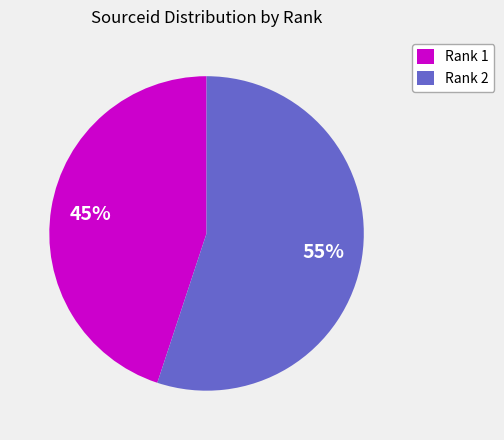

To the nearest percent, what is the difference between the Rank 1 and Rank 2 slice percentages?

10%